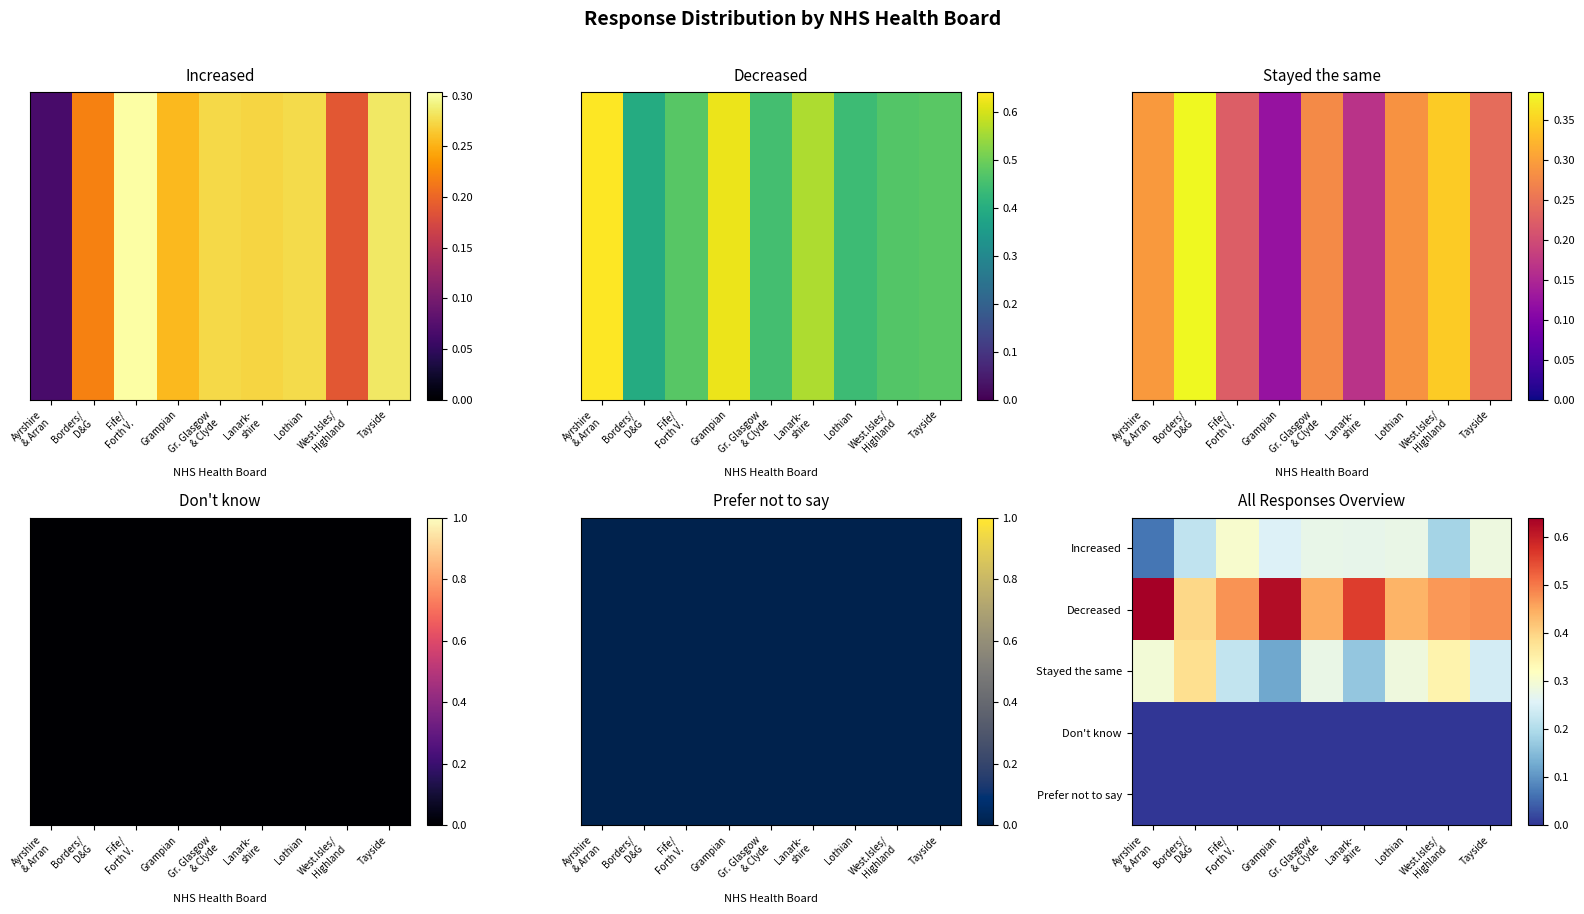

Count the number of data series in this chart.

5